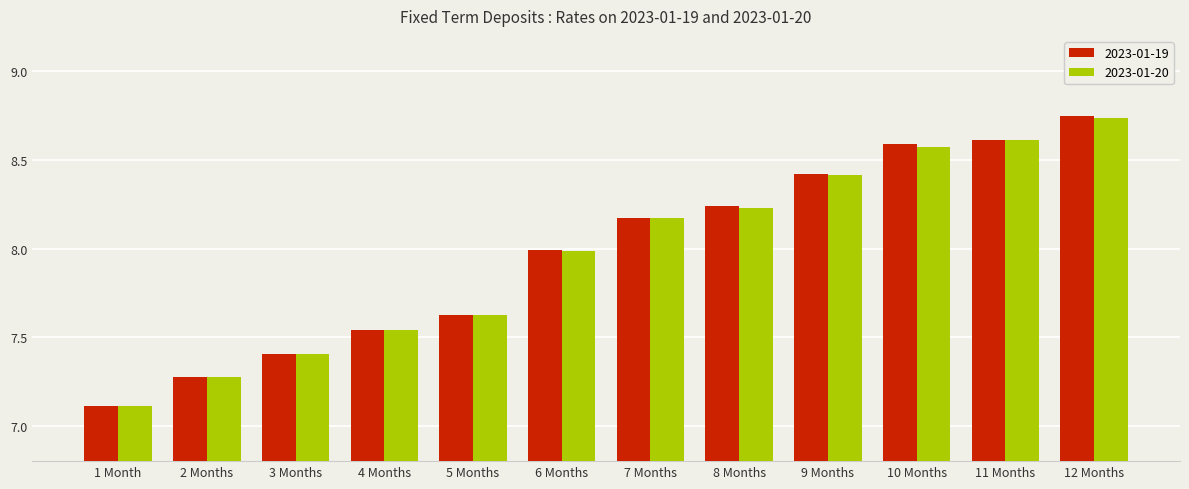

Which label corresponds to the largest value in the chart?

12 Months